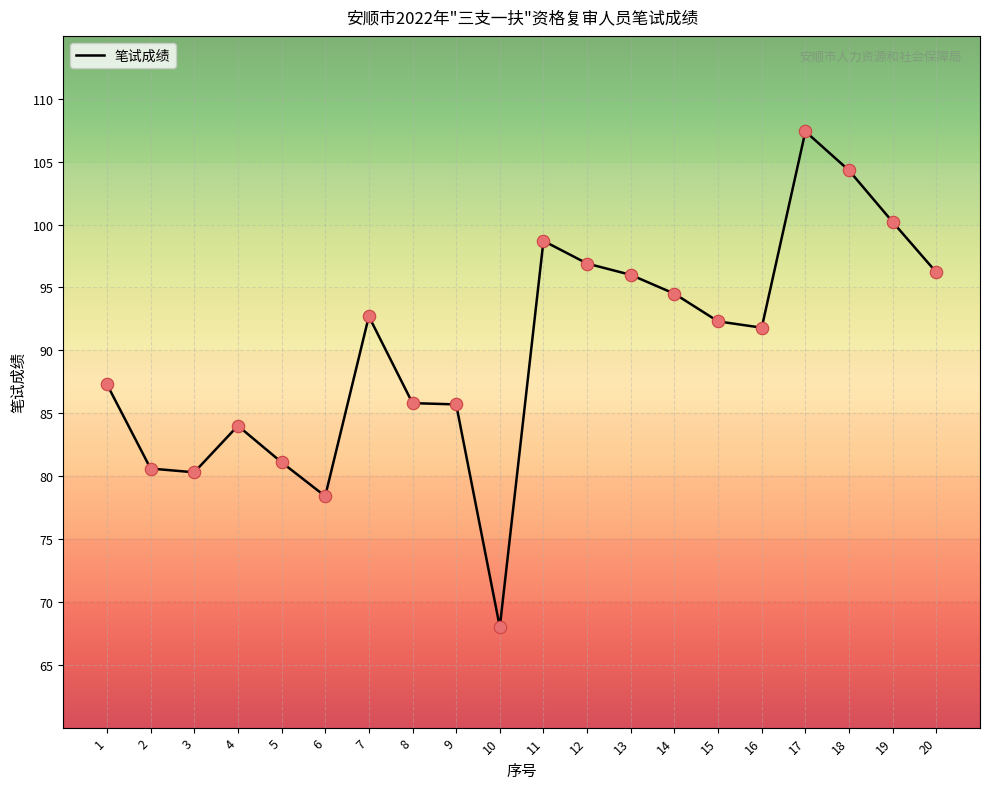

What is the change in value from 12 to 14?

-2.4